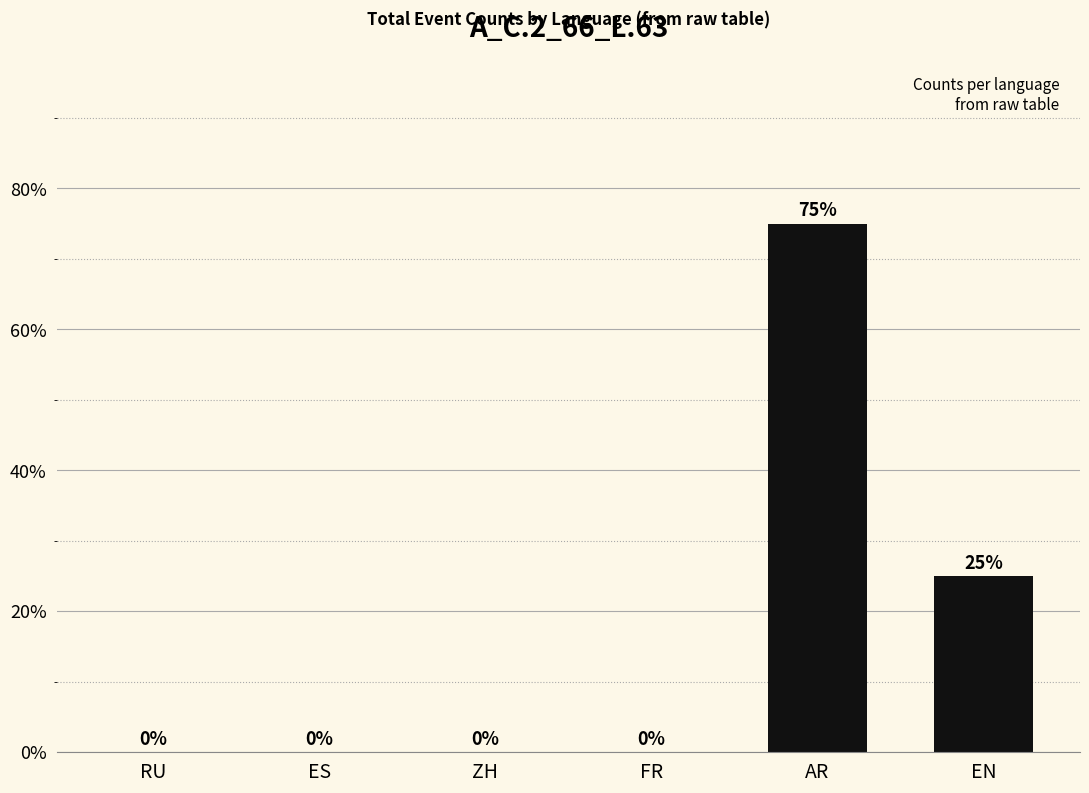

The value at ES is 25. True or false?

False